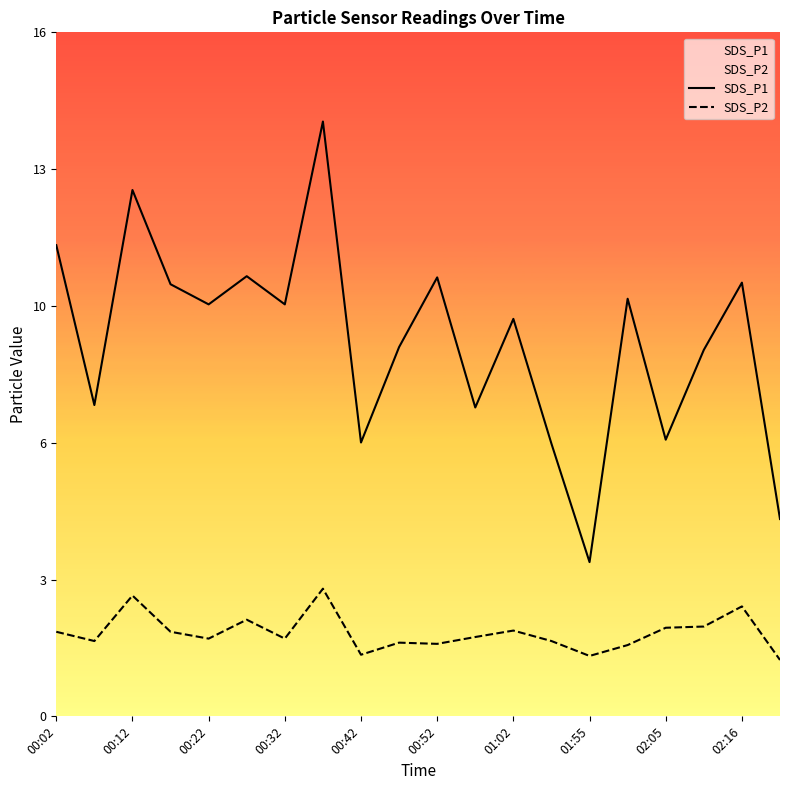

Does the chart display data point markers on the line(s)?

No